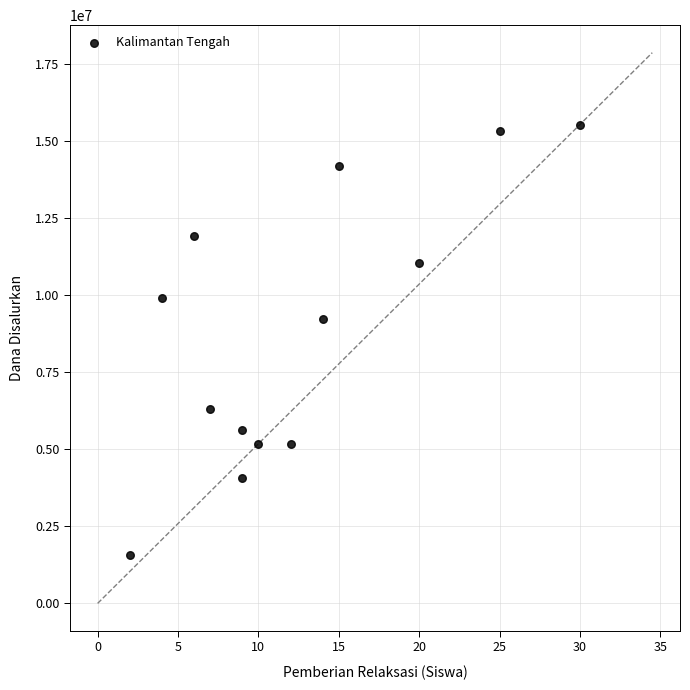

What is the range of X values (max minus min)?

28